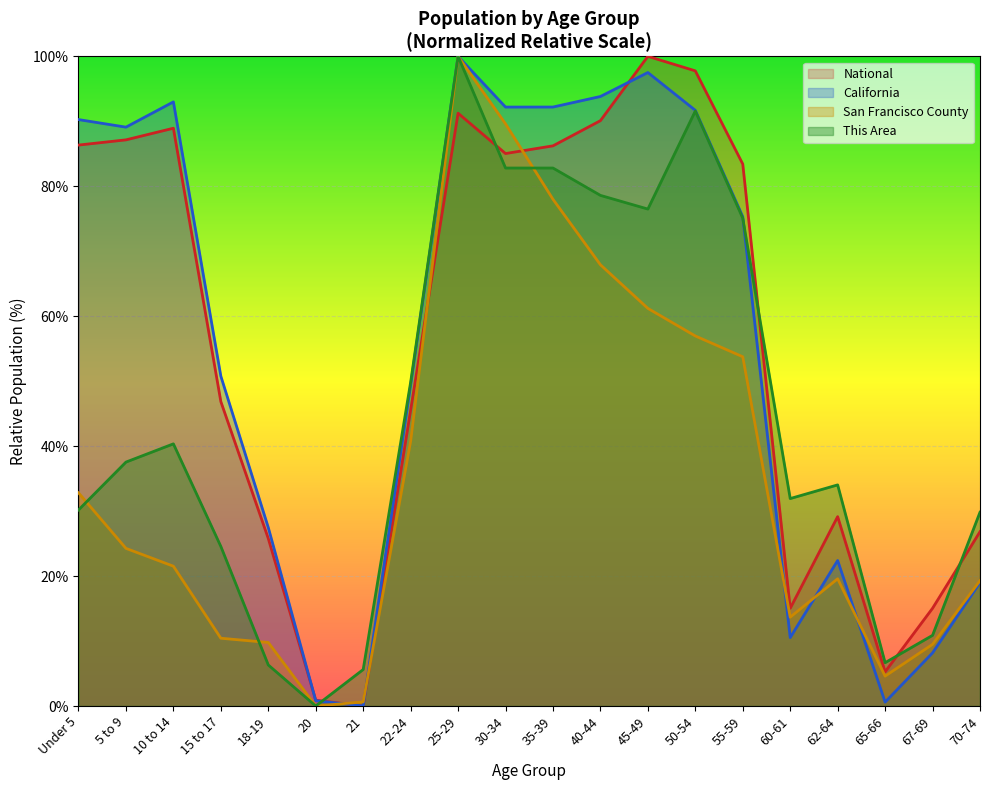

What is the difference between the maximum and second lowest values in the This Area series?

94.4